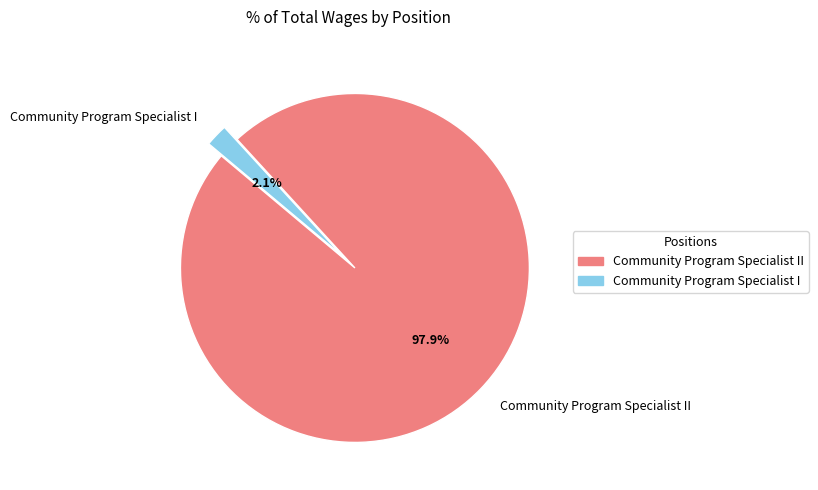

What is the smallest slice in the pie chart?

Community Program Specialist I